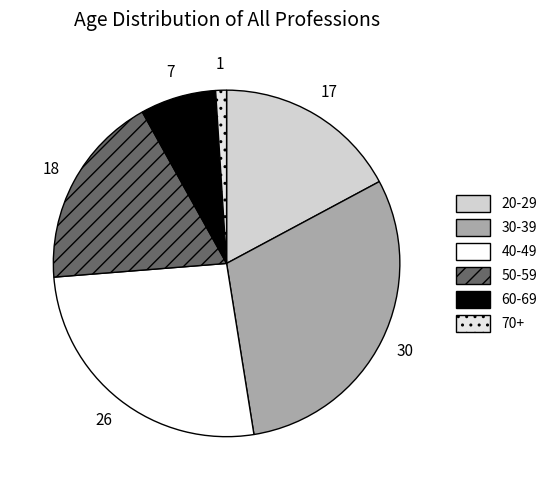

Is there any slice that represents more than half of the pie?

No